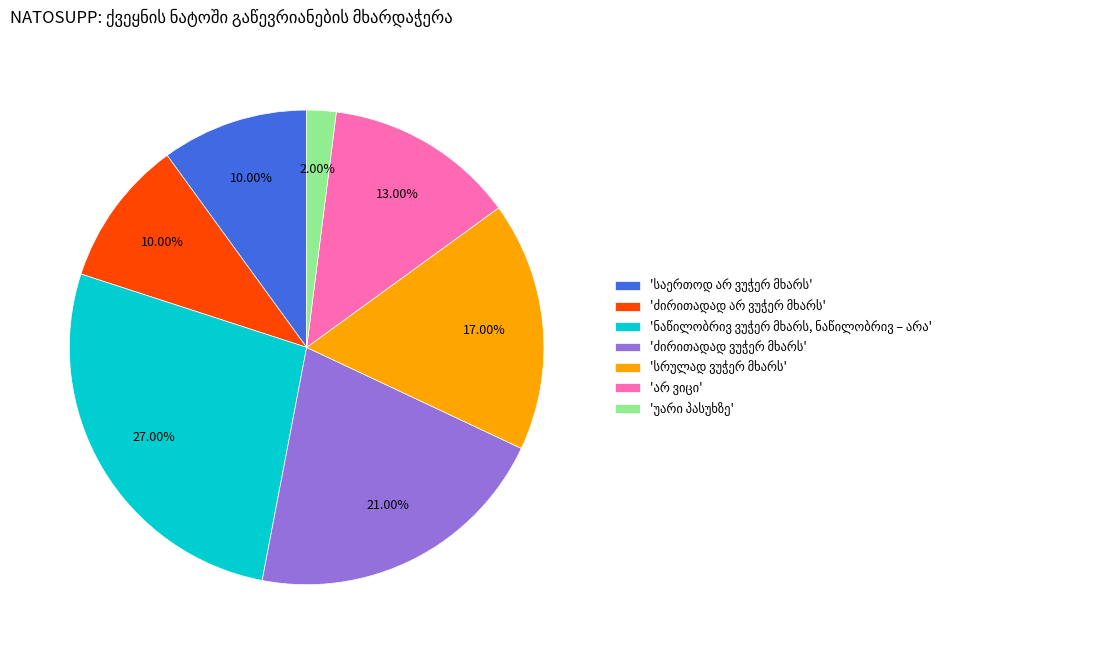

Is there any slice that represents more than half of the pie?

No